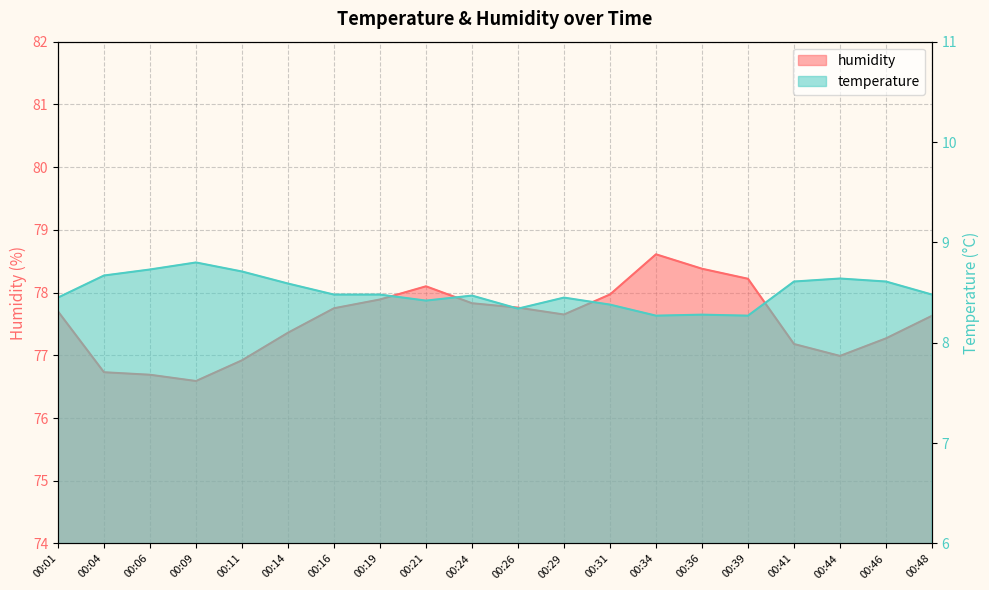

True or false: humidity and temperature intersect in this chart.

False